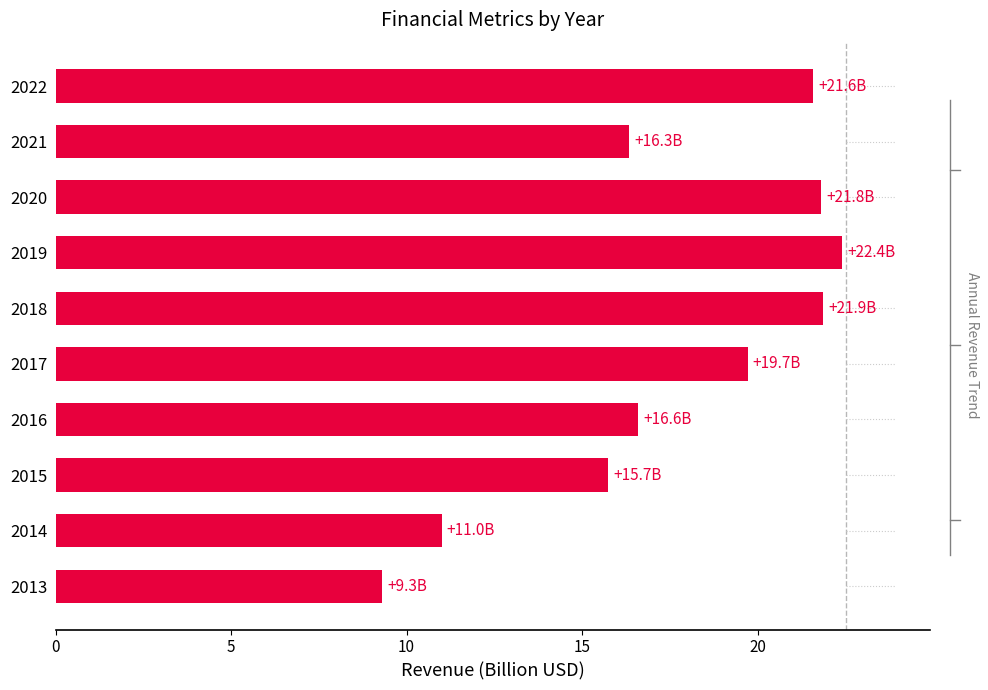

What position from the right is 0?

10